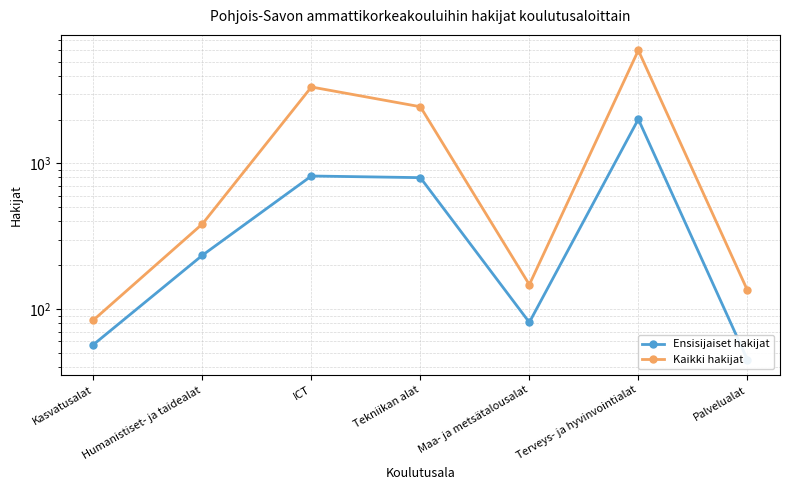

What is the value of the Kaikki hakijat point at the 5th from the left?

147